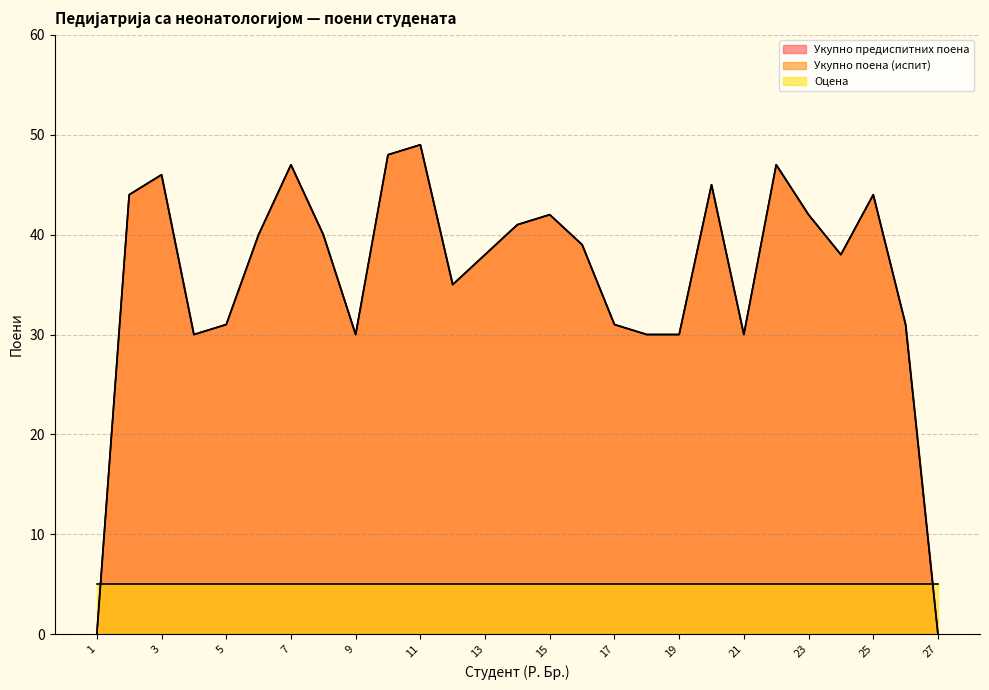

Count the number of categories in the chart.

27